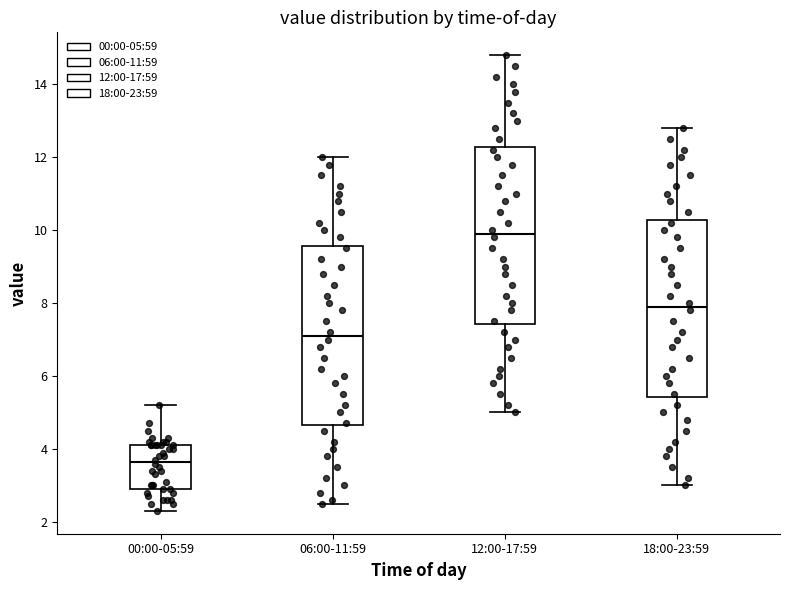

Reading left to right, read every box against the y-axis: the position of its median line, the range the box covers, and the ends of its whiskers. The values are not printed on the chart, so give them approximately, as read against the axis.

00:00-05:59: median 3.6, box 3.0 to 4.2, whiskers 2.4 to 5.2
06:00-11:59: median 7.2, box 4.6 to 9.6, whiskers 2.6 to 12.0
12:00-17:59: median 10.0, box 7.4 to 12.2, whiskers 5.0 to 14.8
18:00-23:59: median 8.0, box 5.4 to 10.2, whiskers 3.0 to 12.8